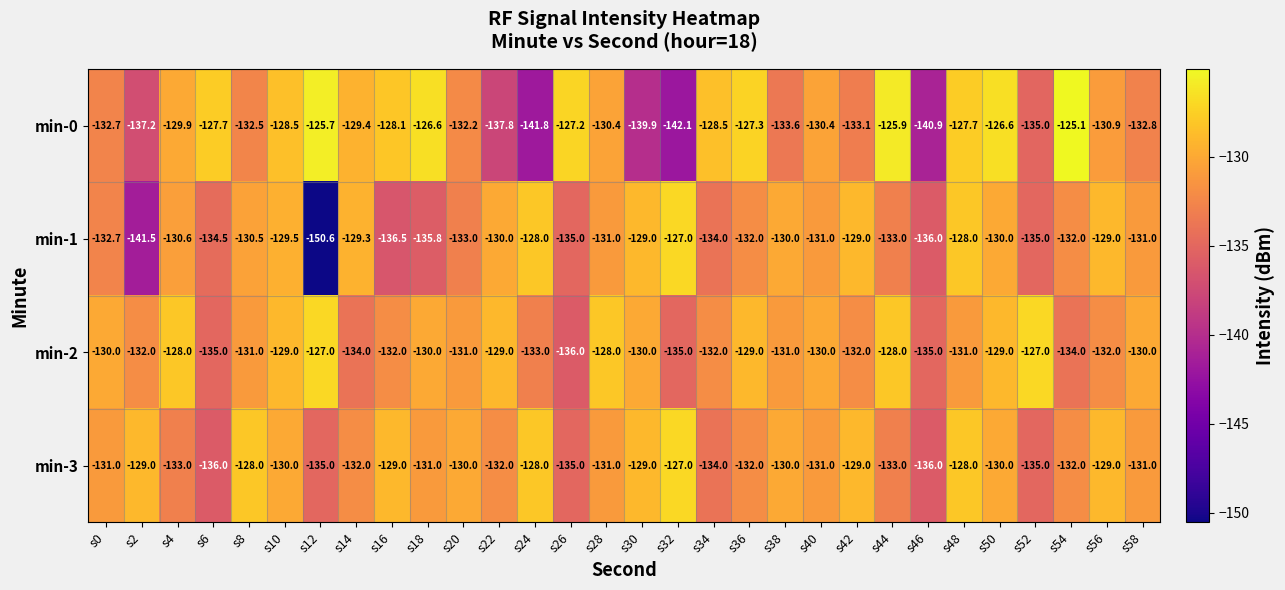

At how many categories does at least one series exceed -141?

30